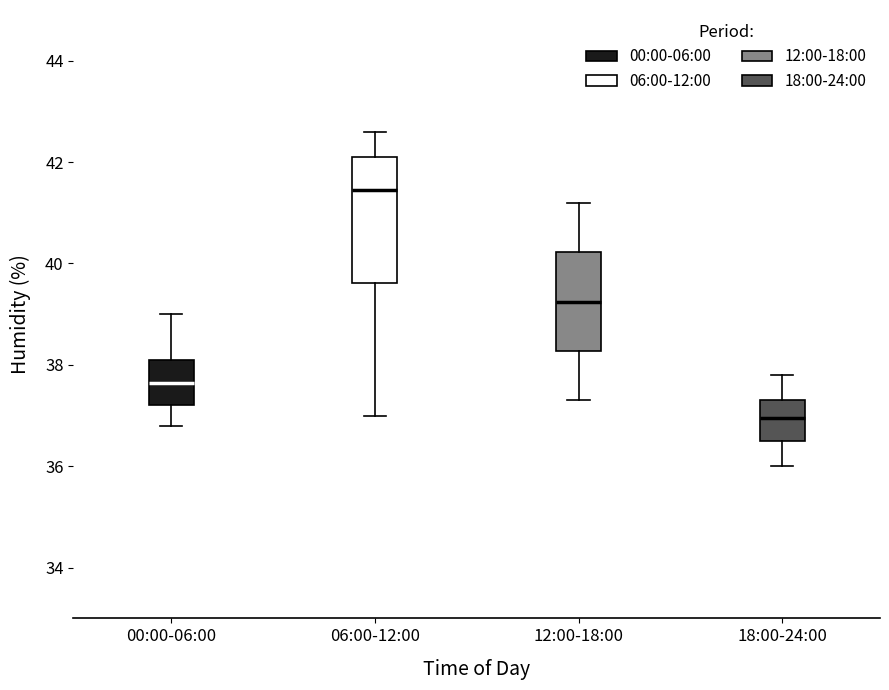

Which box is the tallest, from its lower edge to its upper edge?

06:00-12:00